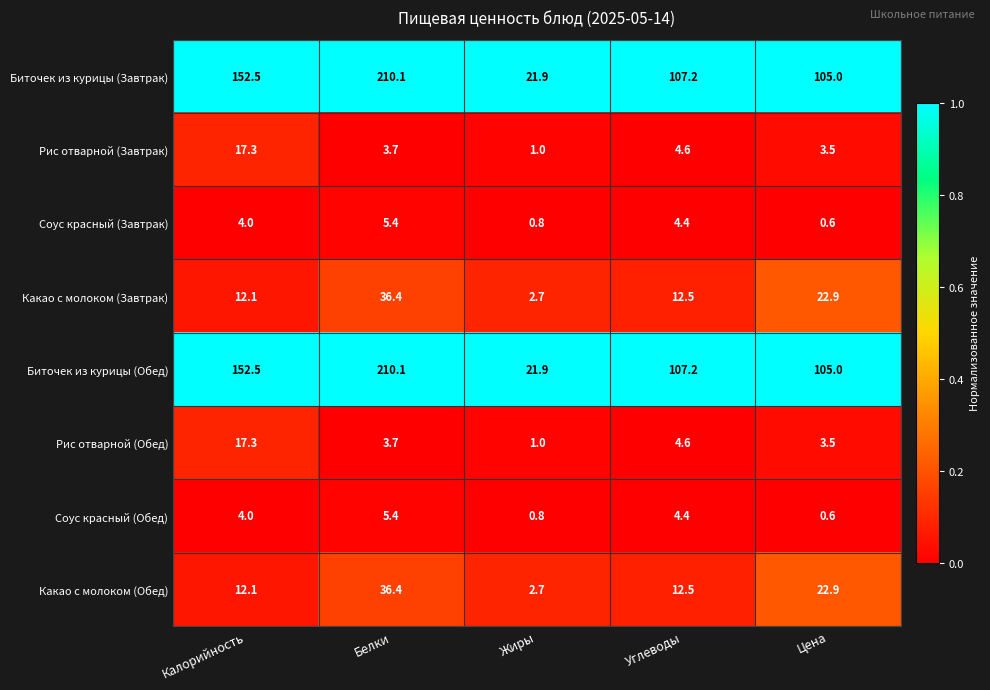

Where is Какао с молоком (Завтрак) nearest to the value 19?

Цена